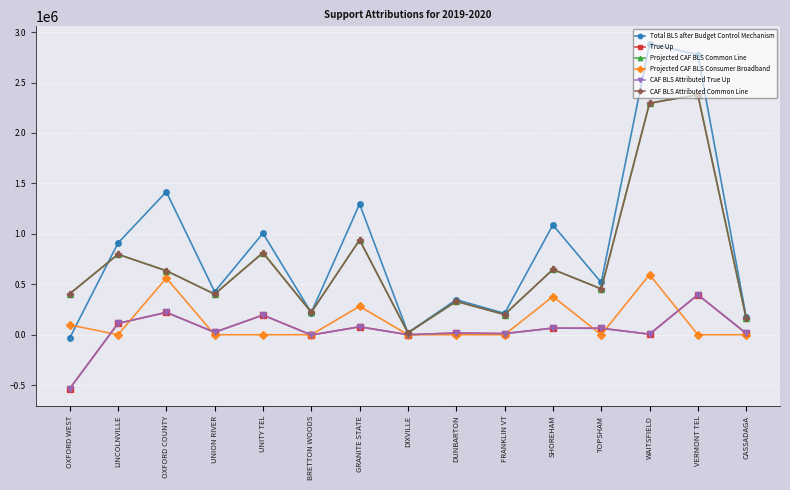

What is the difference between the second highest and second lowest values in the Projected CAF BLS Consumer Broadband series?

561975.0